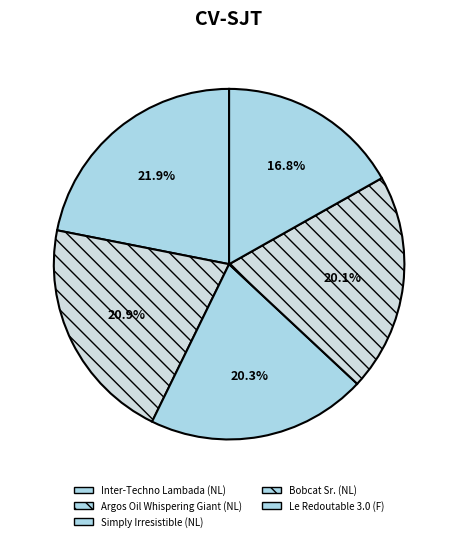

Which category has the smallest portion of the pie?

Le Redoutable 3.0 (F)